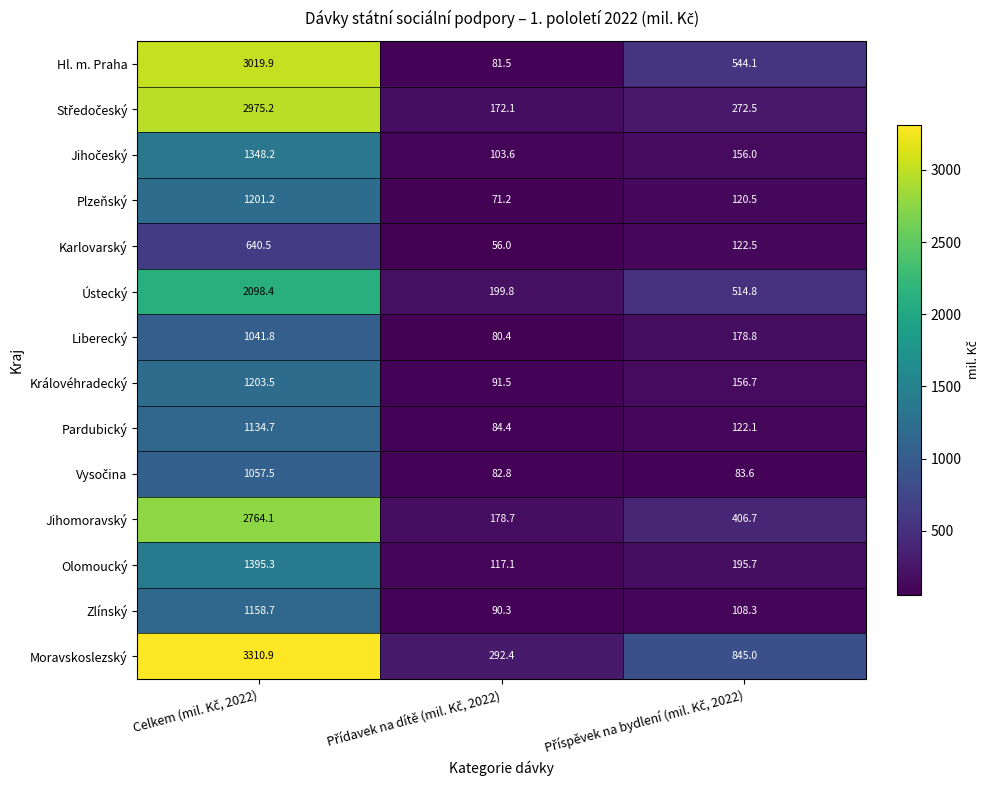

Which series has the largest total across all categories?

Moravskoslezský